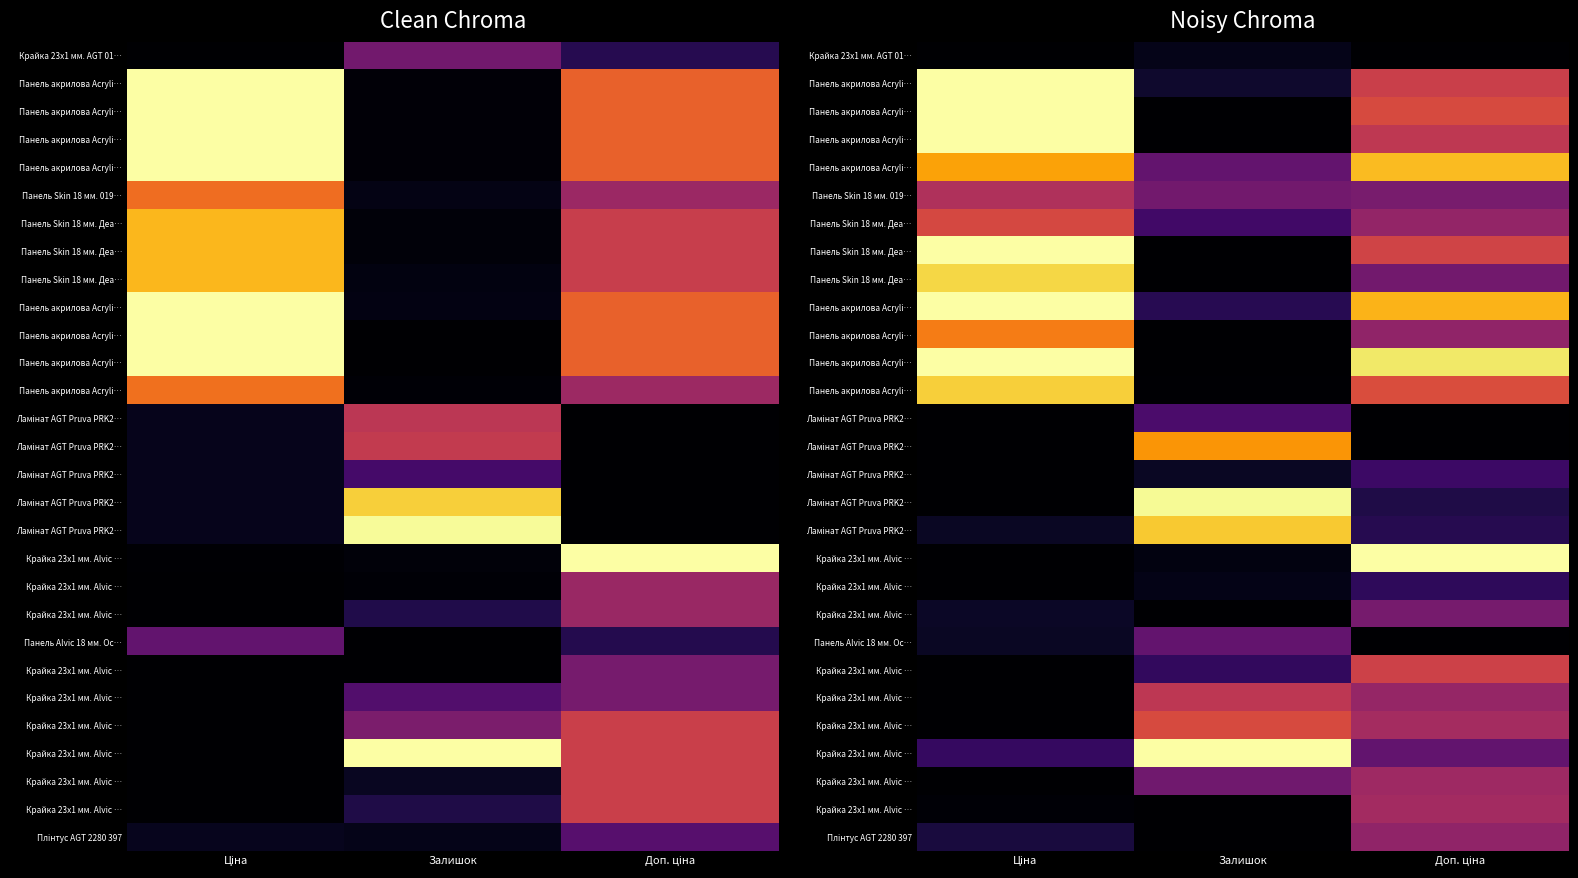

What is the spread (max minus min) of values at Залишок?

1.0